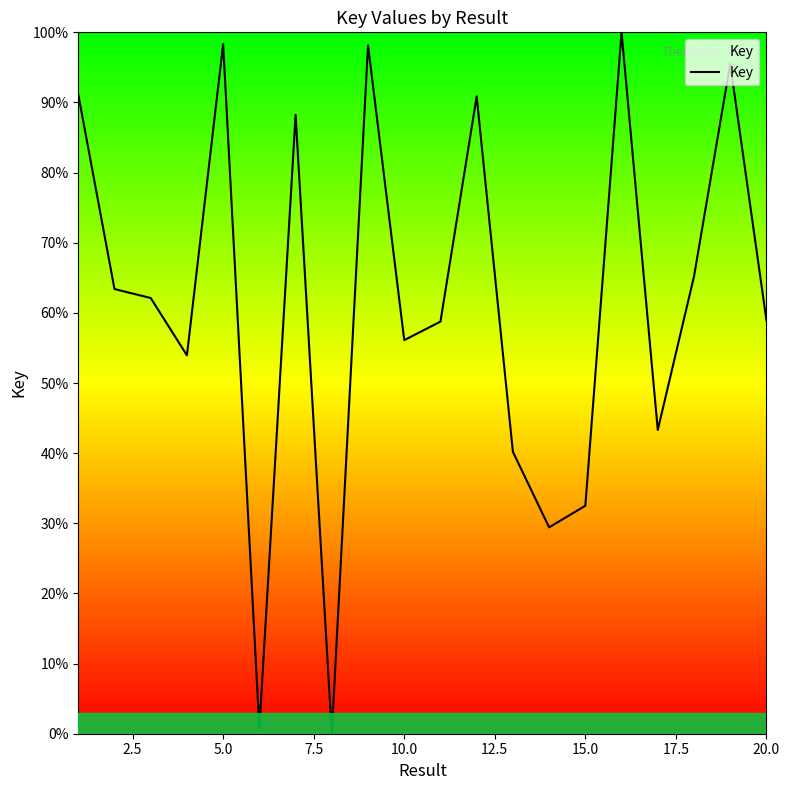

What is the difference between the maximum and minimum values?

100.0